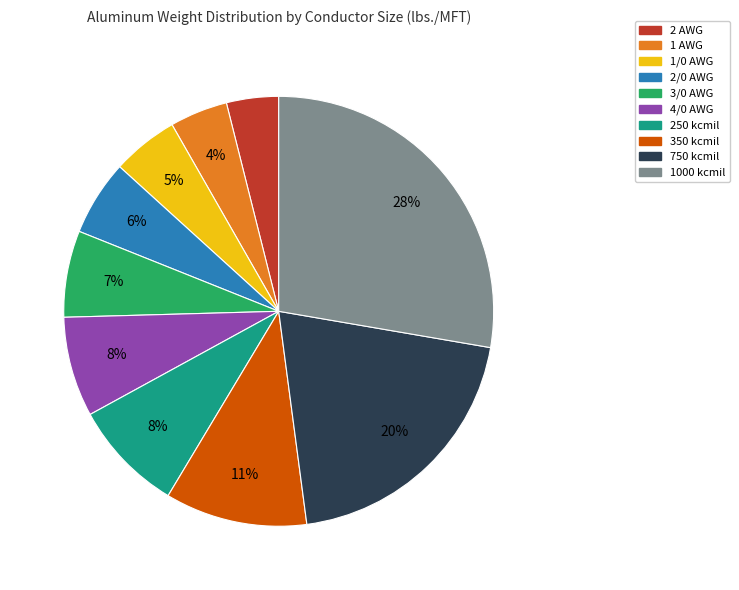

Which slice is the largest?

1000 kcmil